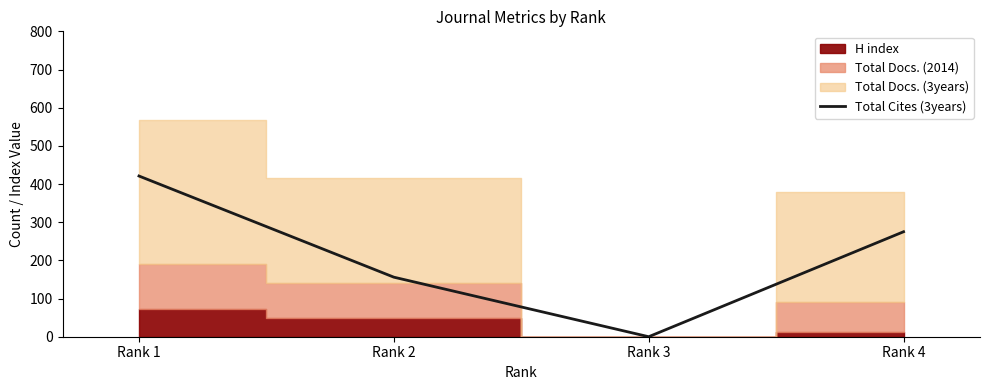

How many positive values are there?

3